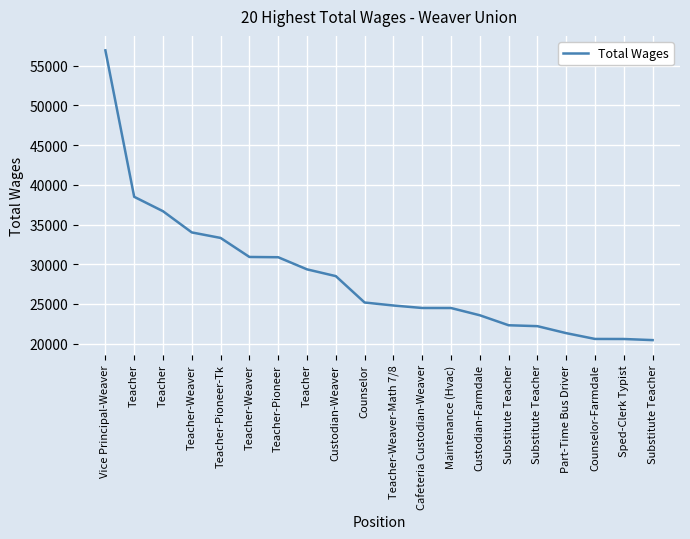

Is this an area chart (filled region under the line)?

No